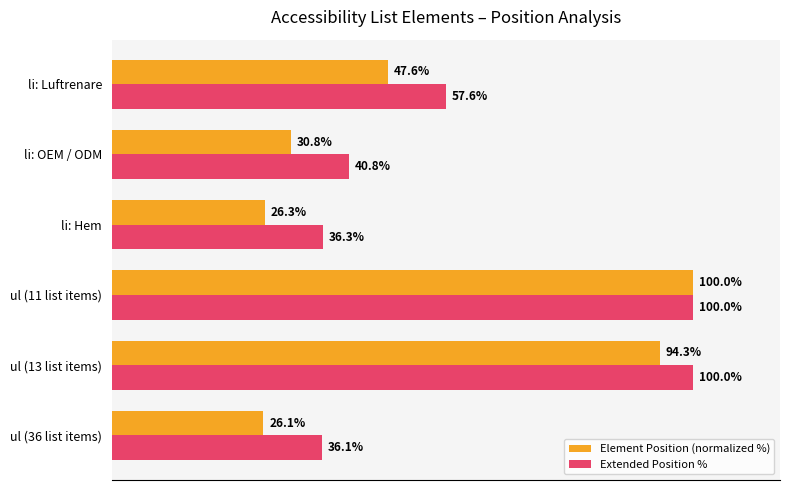

Is the value of Element Position (normalized %) at li: OEM / ODM greater than the value of Extended Position % at li: Luftrenare?

No